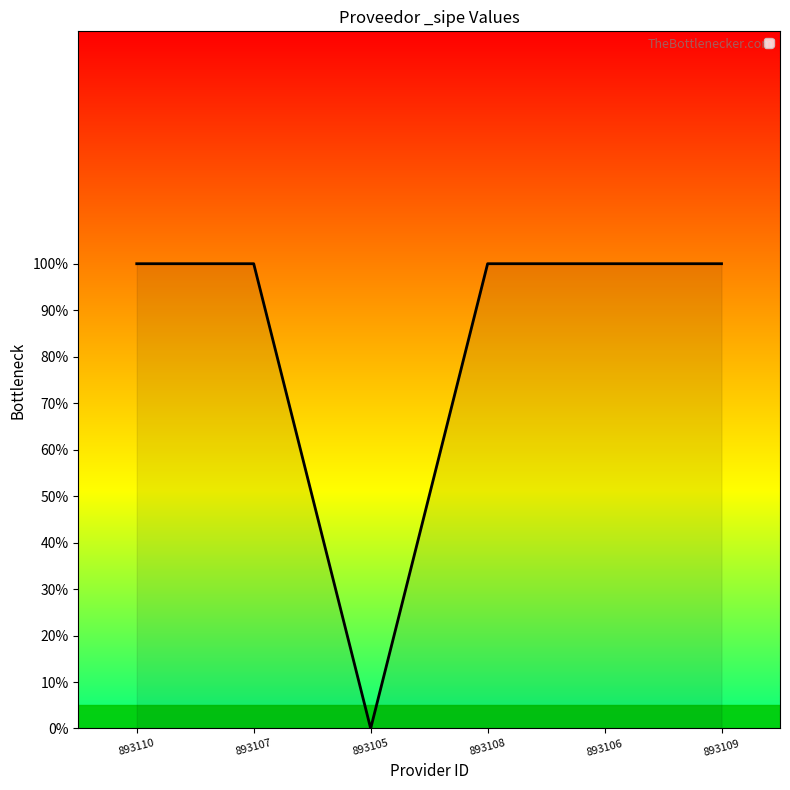

How many points are lower than both their immediate neighbors (excluding endpoints)?

1